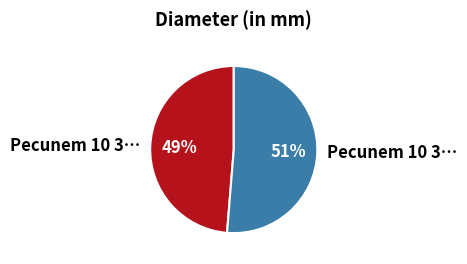

To the nearest percent, what is the average slice percentage?

50%